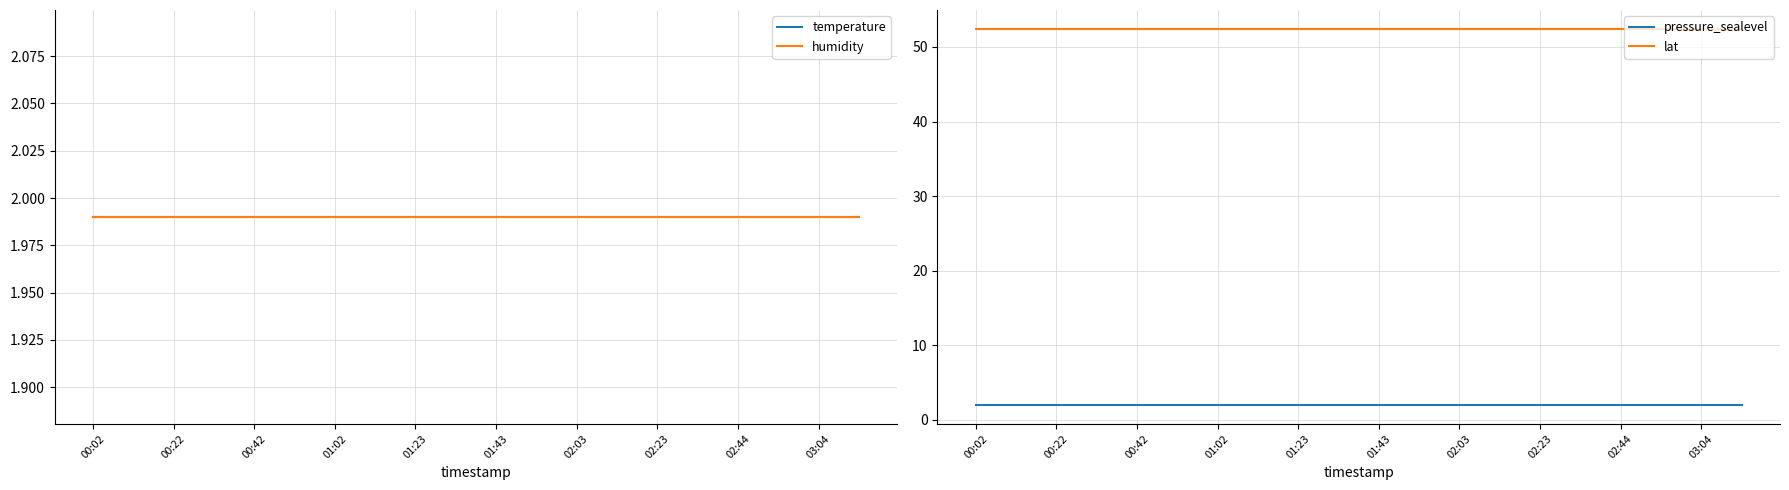

True or false: temperature has a value of 0.8 at 19.

False